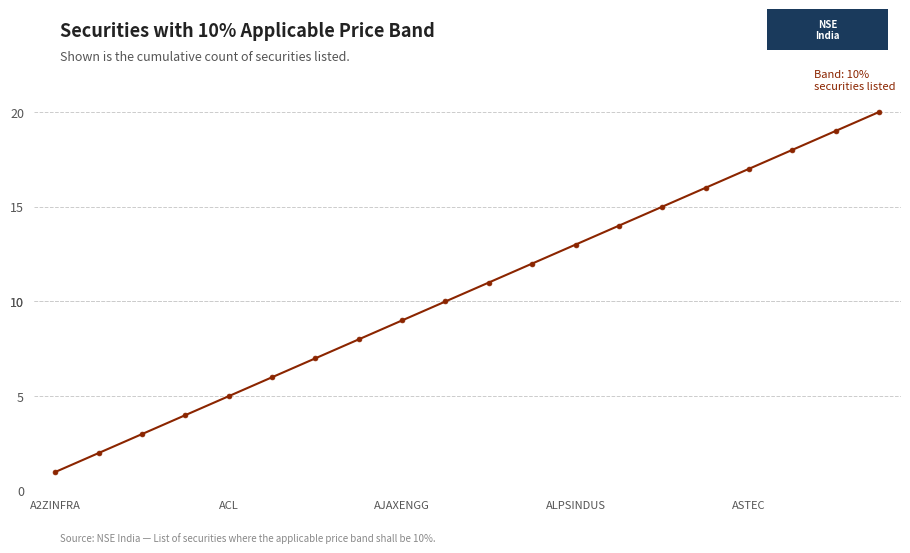

What is the maximum value shown in the chart?

20